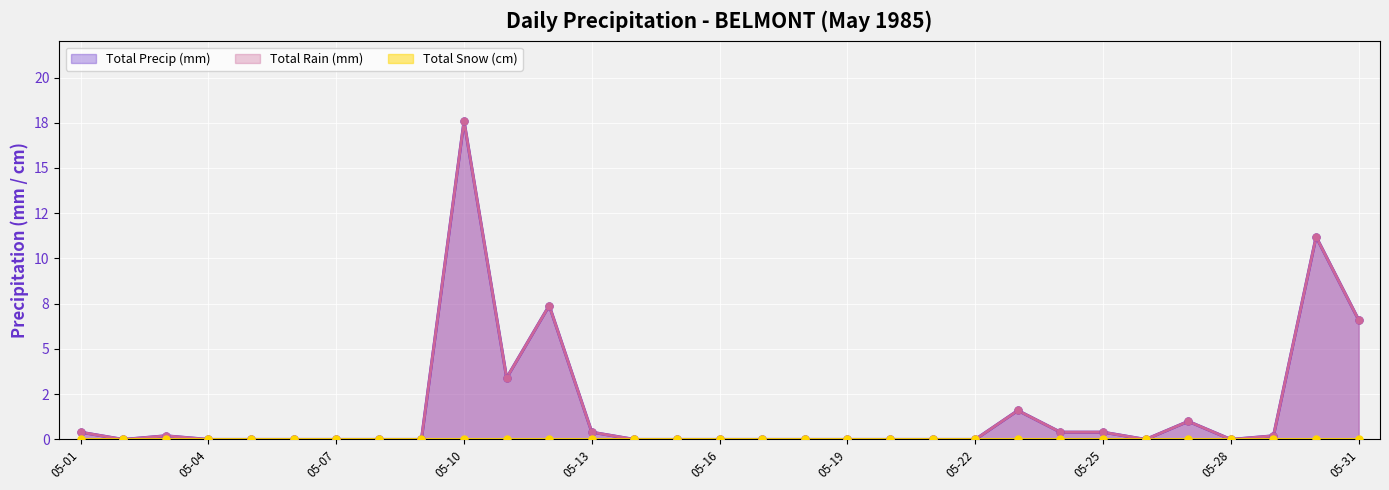

Which series contains the lowest Y value?

Total Rain (mm)